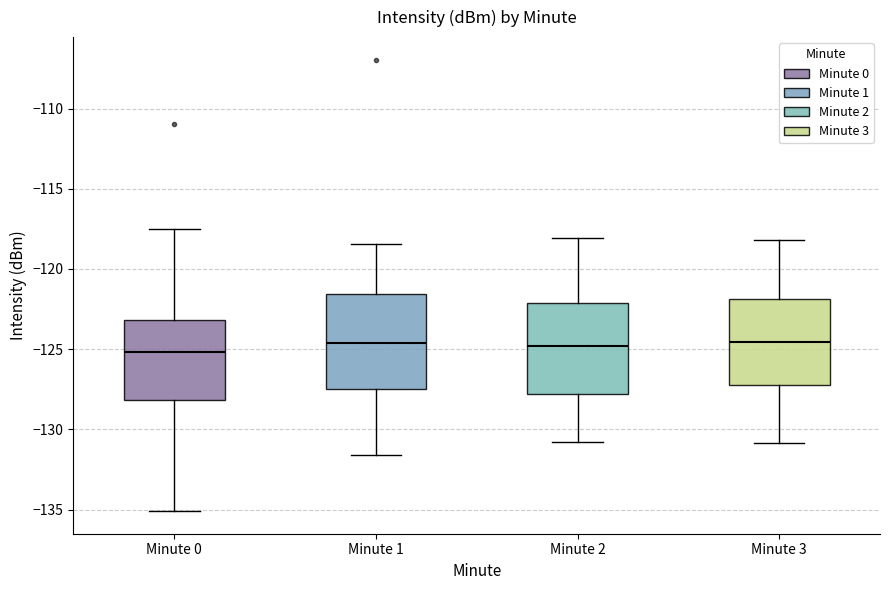

Reading left to right, transcribe this box plot: for each box, give where its median line is, the range the box spans, and where its two whiskers end, as read against the y-axis. The values are not printed on the chart, so give them approximately, as read against the axis.

Minute 0: median -125.0, box -128.0 to -123.0, whiskers -135.0 to -117.5
Minute 1: median -124.5, box -127.5 to -121.5, whiskers -131.5 to -118.5
Minute 2: median -125.0, box -128.0 to -122.0, whiskers -131.0 to -118.0
Minute 3: median -124.5, box -127.0 to -122.0, whiskers -131.0 to -118.0